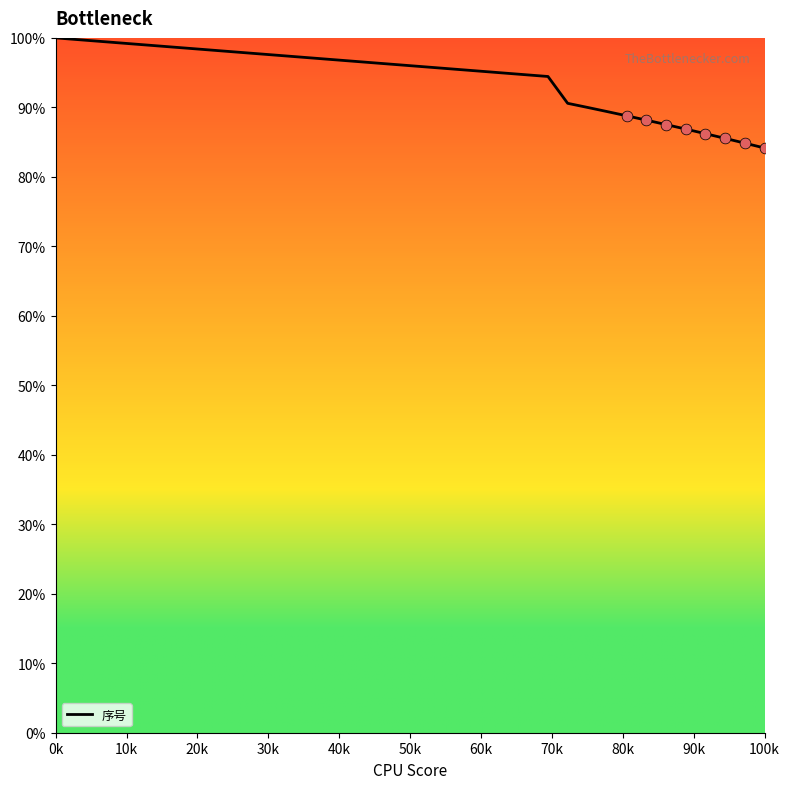

What is the minimum value shown in the chart?

84.2